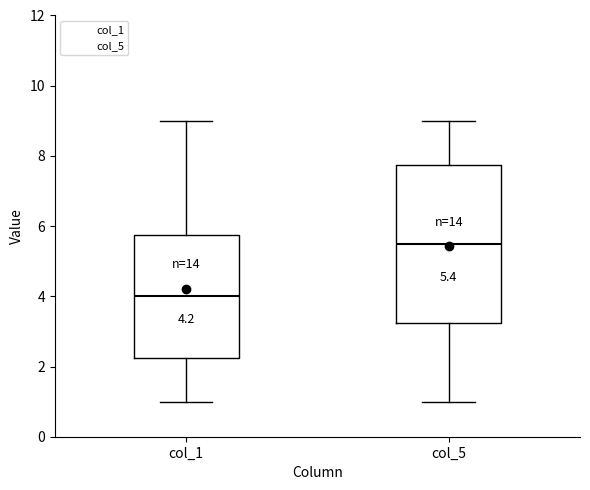

Comparing the boxes themselves (not the whiskers), which one is the tallest?

col_5